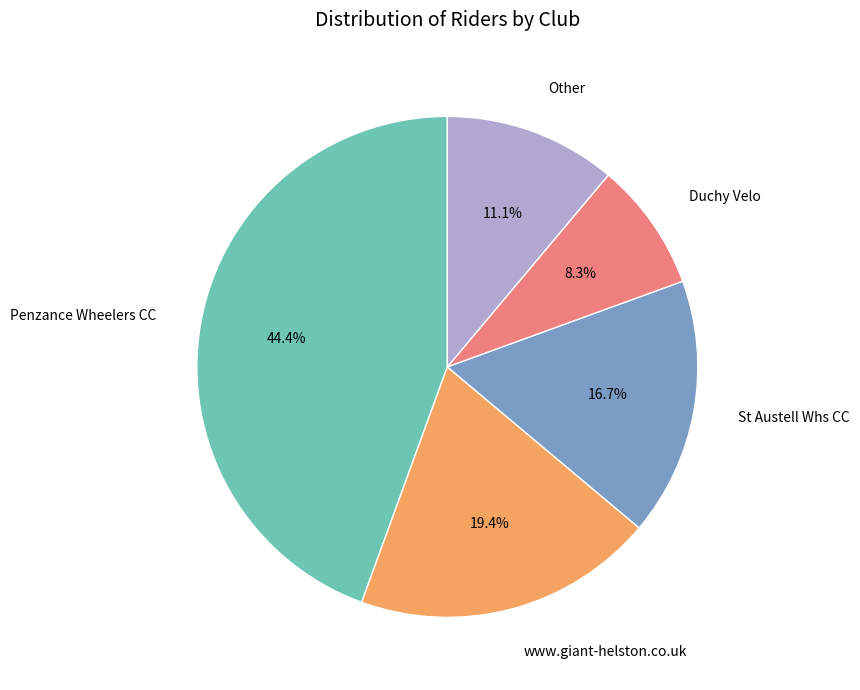

Is there a majority slice in this chart?

No